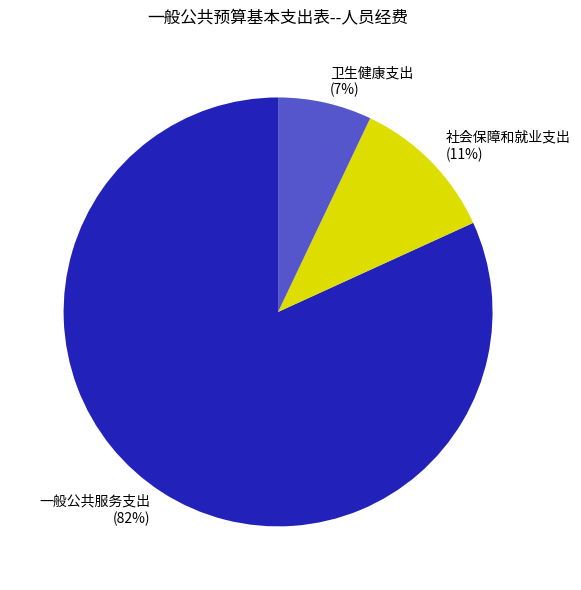

Count the number of slices in the pie.

3